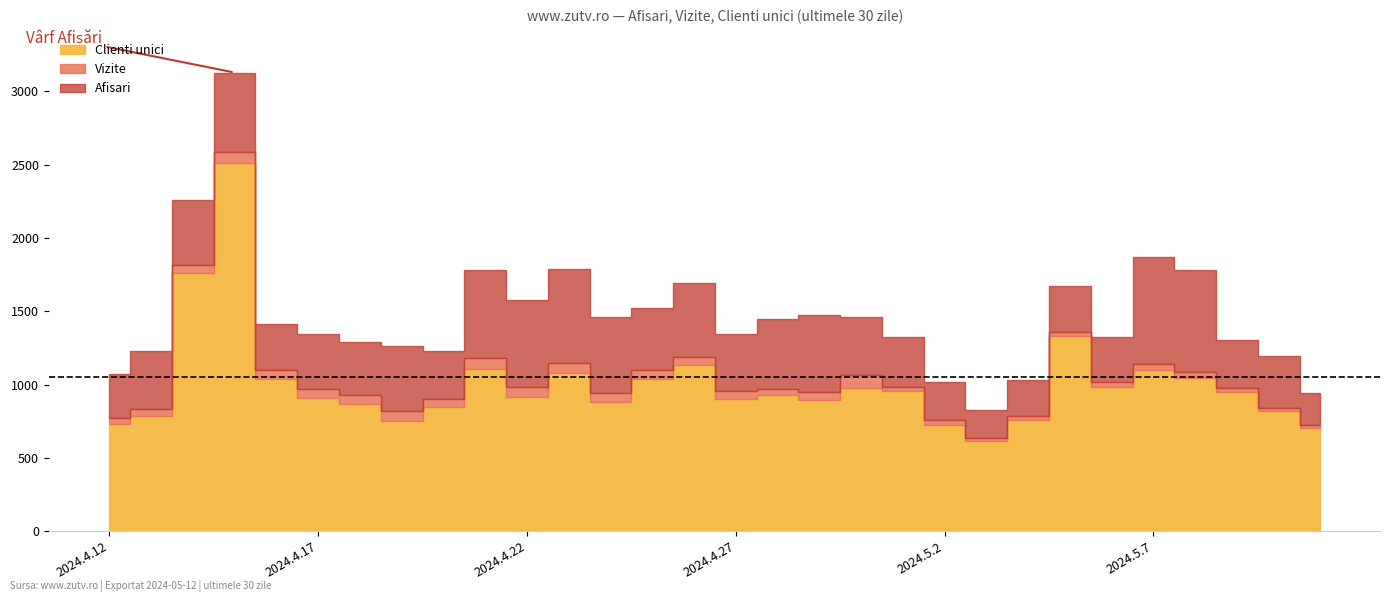

At 2024.4.24, list the series in order from smallest to largest.

Clienti unici, Vizite, Afisari